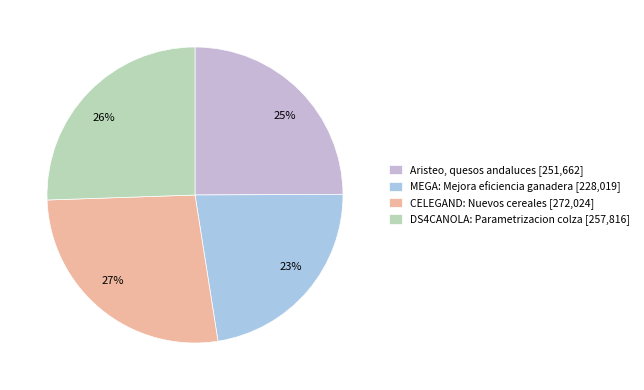

Do 23% and 25% together represent more than half of the pie?

No